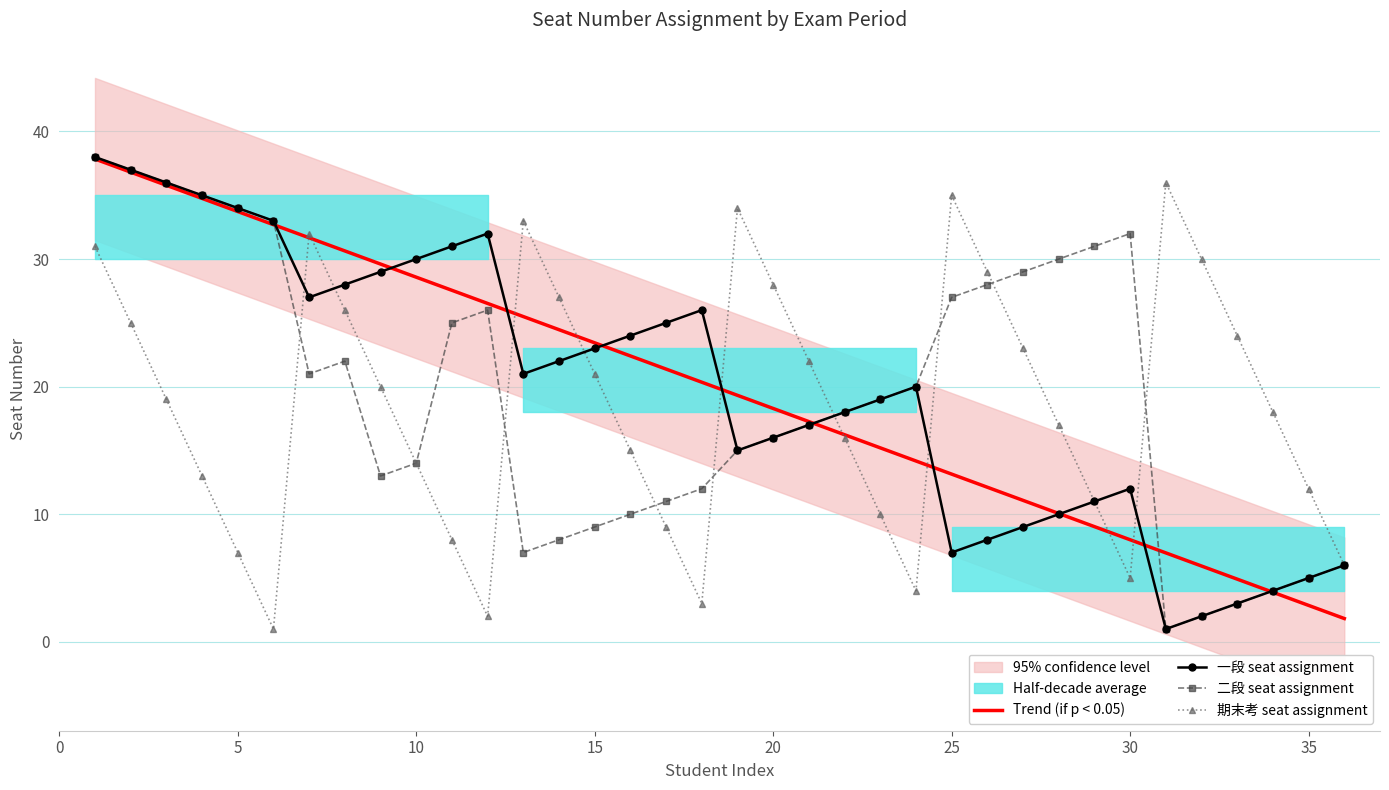

What is the highest value of the 期末考 seat assignment series?

36.0